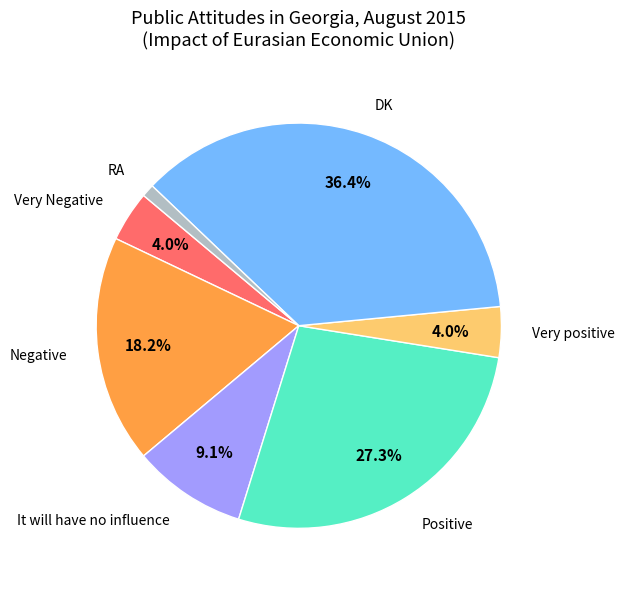

What is the smallest slice in the pie chart?

RA